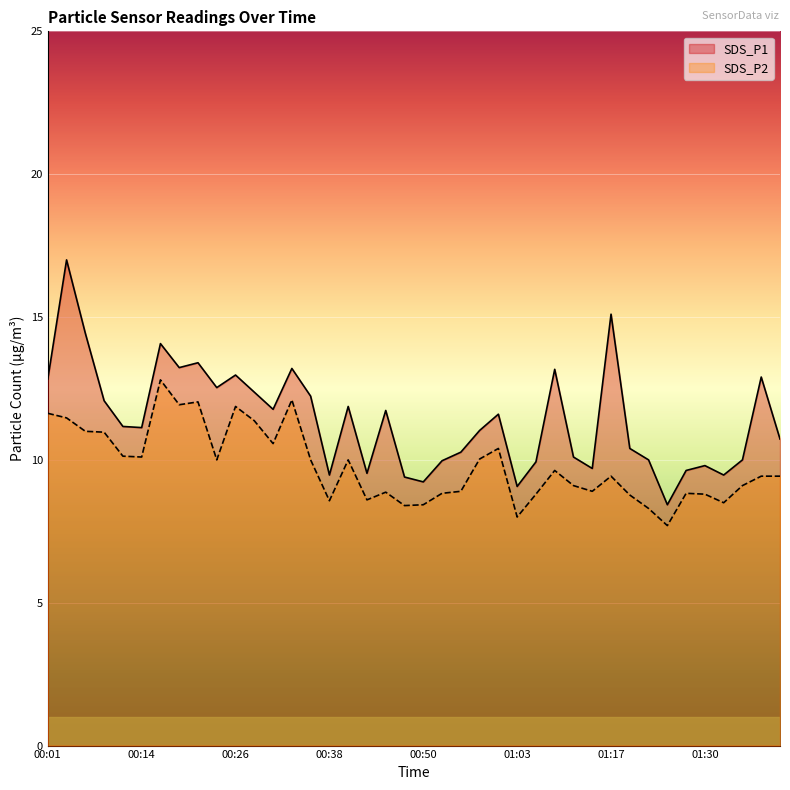

How many lines are shown in the chart?

2